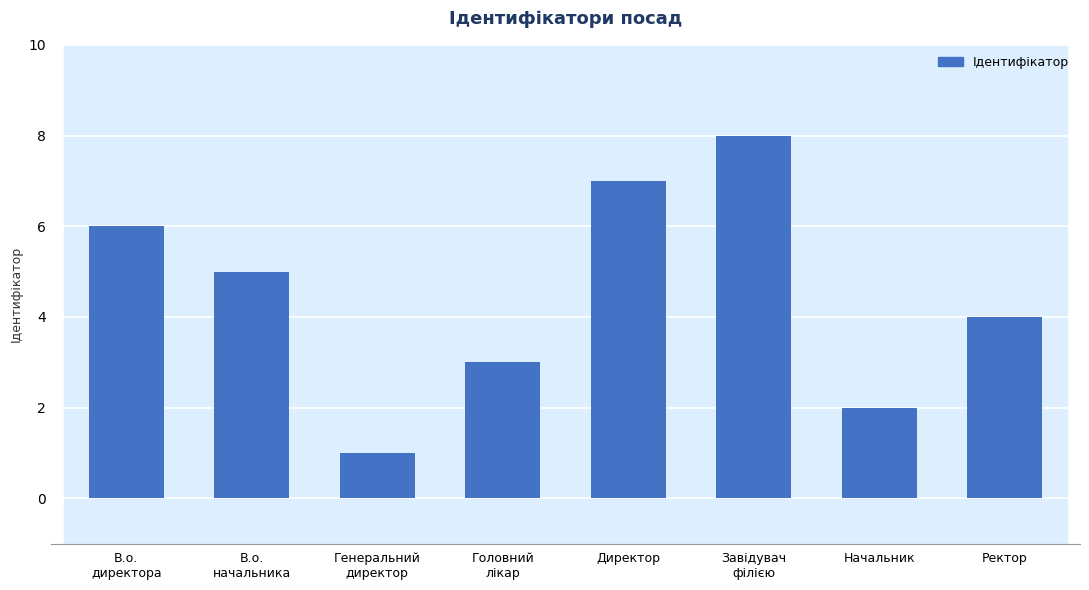

How many values are below 5?

4